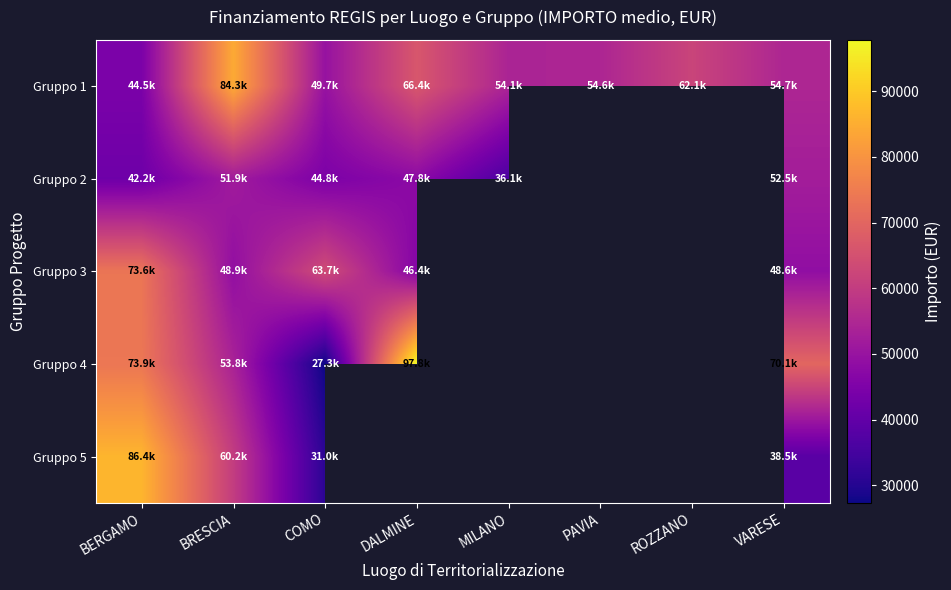

How many data points in Gruppo 2 are above 51904?

2